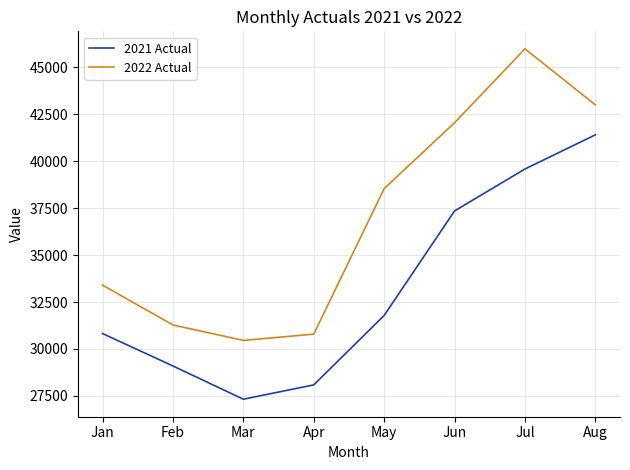

Reading left to right, transcribe all the data shown in this chart.

2021 Actual: 30822	29096	27328	28090	31785	37346	39577	41396
2022 Actual: 33400	31279	30457	30790	38535	42039	45971	42990